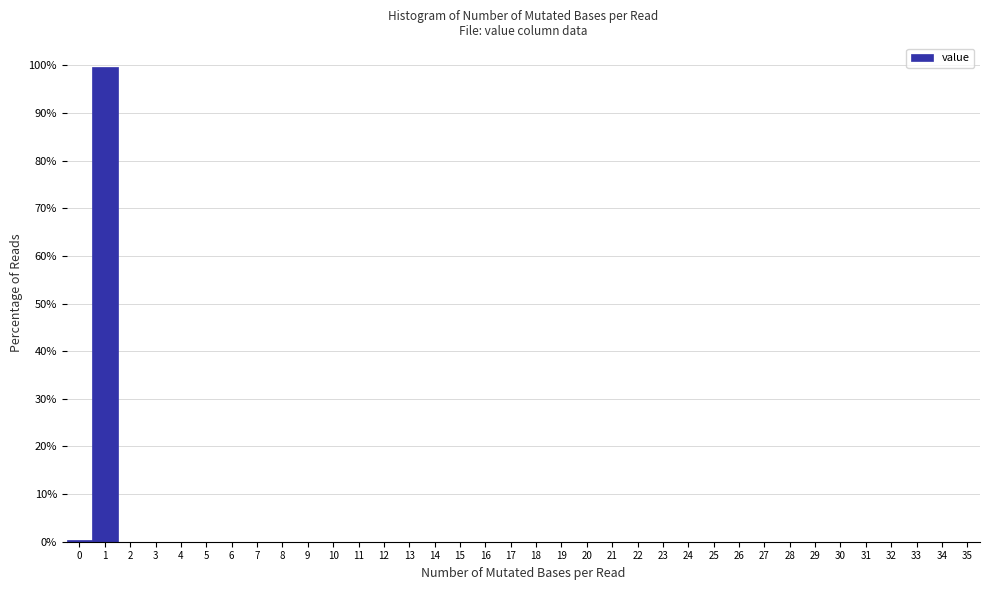

How tall is the bar that spans 0.5 to 1.5 on the x-axis? The values are not printed on the chart, so give them approximately, as read against the axis.

100